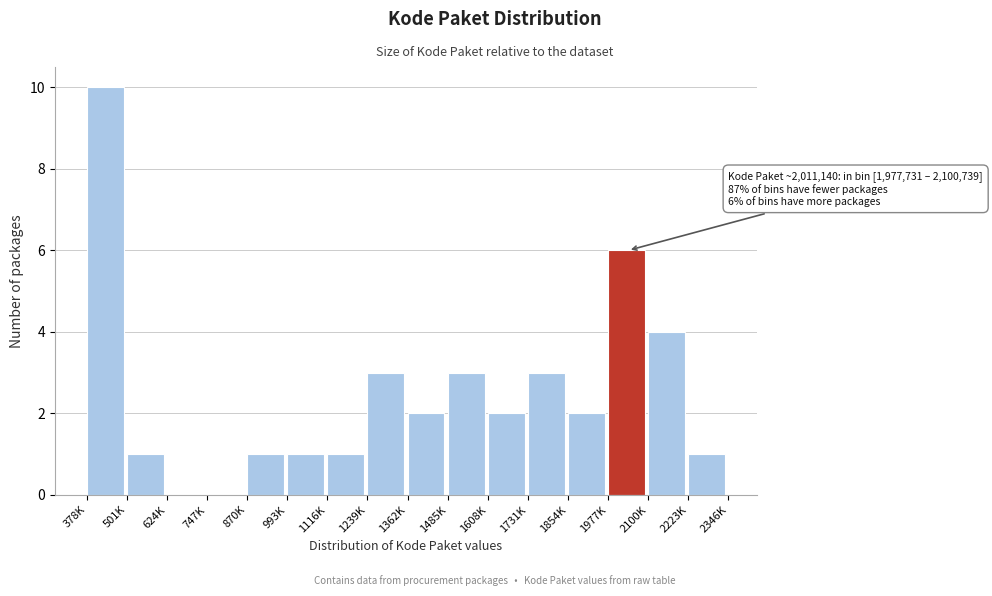

Reading left to right, transcribe all the data shown in this chart.

378K=10	501K=1	624K=0	747K=0	870K=1	993K=1	1116K=1	1239K=3	1362K=2	1485K=3	1608K=2	1731K=3	1854K=2	1977K=6	2100K=4	2223K=1